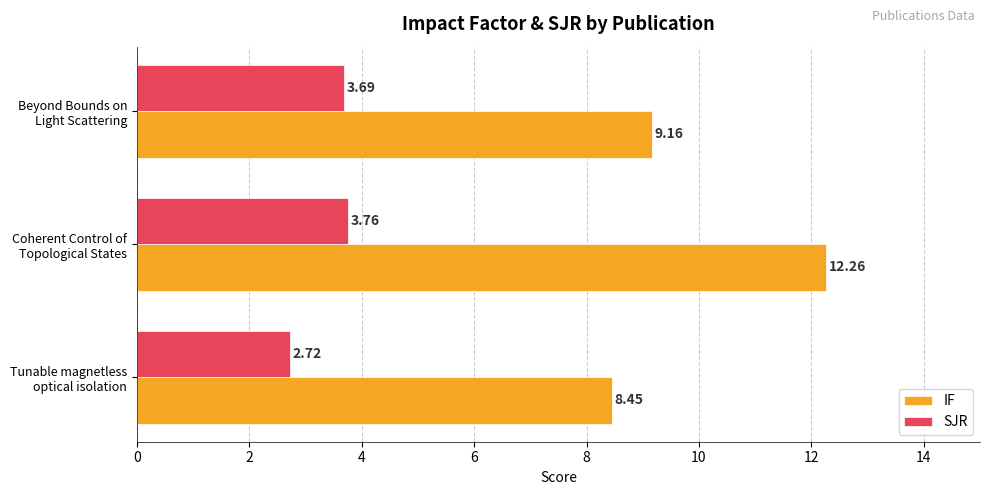

Which series has the largest total across all categories?

IF